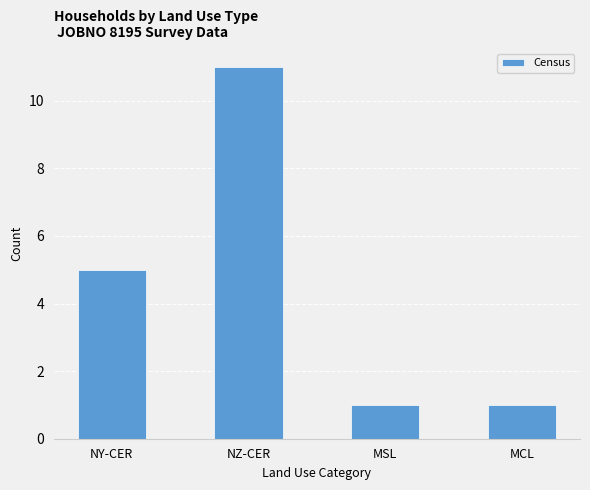

Reading right to left, transcribe all the data shown in this chart.

MCL=1	MSL=1	NZ-CER=11	NY-CER=5